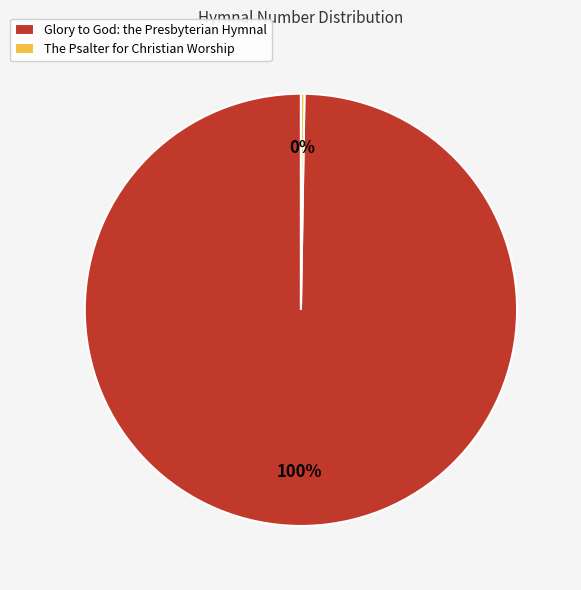

Is it true that Glory to God: the Presbyterian Hymnal is 87% of the pie?

False